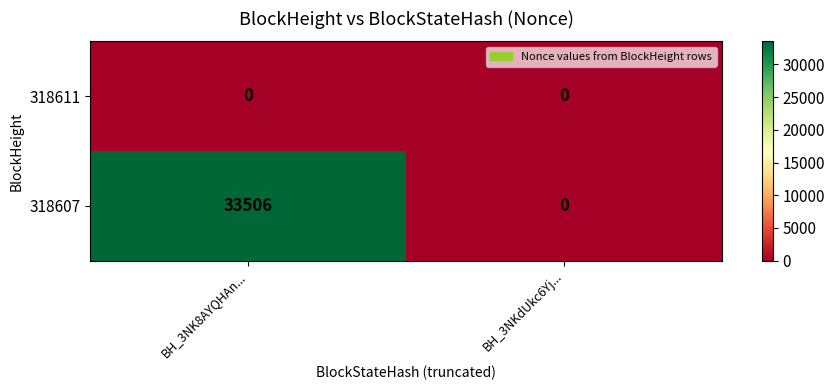

What is the total value across all series at BH_3NK8AYQHAn...?

33506